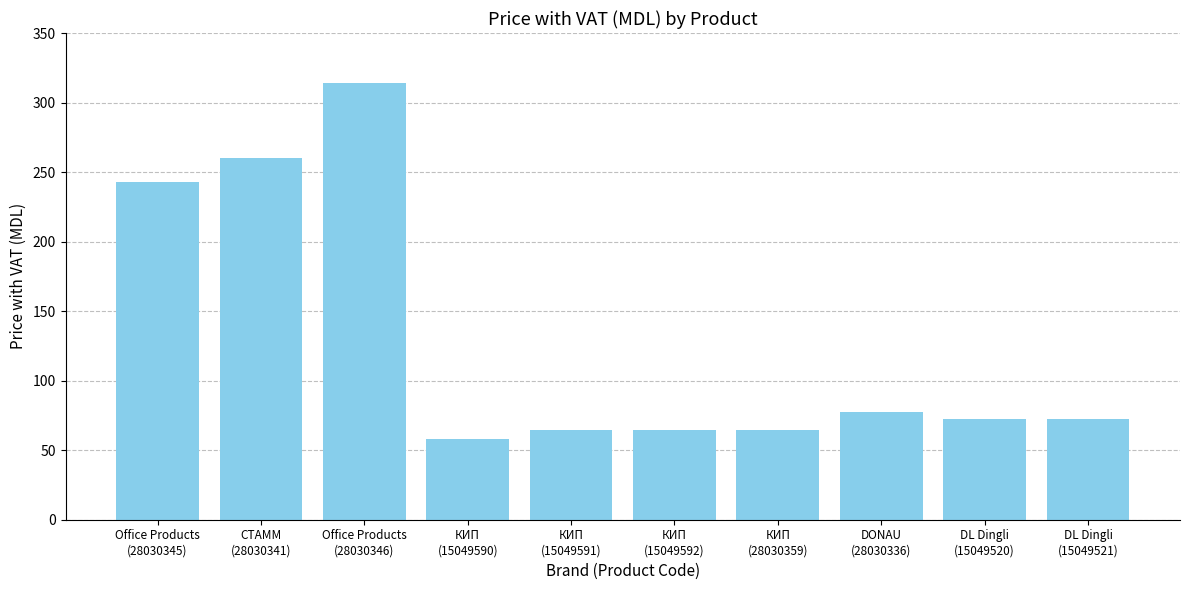

Which category has the highest value across all series?

Office Products
(28030346)